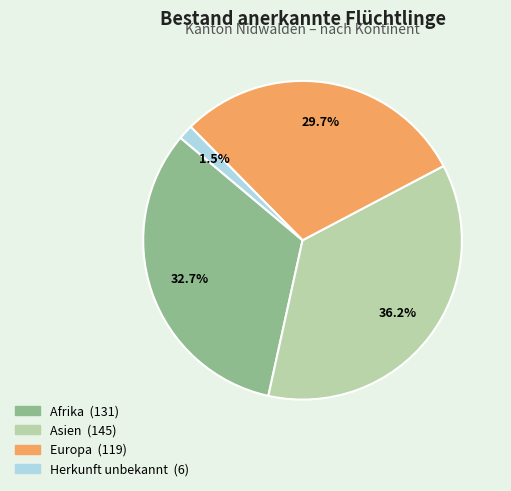

Approximately how many times larger is the value at Afrika compared to Herkunft unbekannt?

21.8